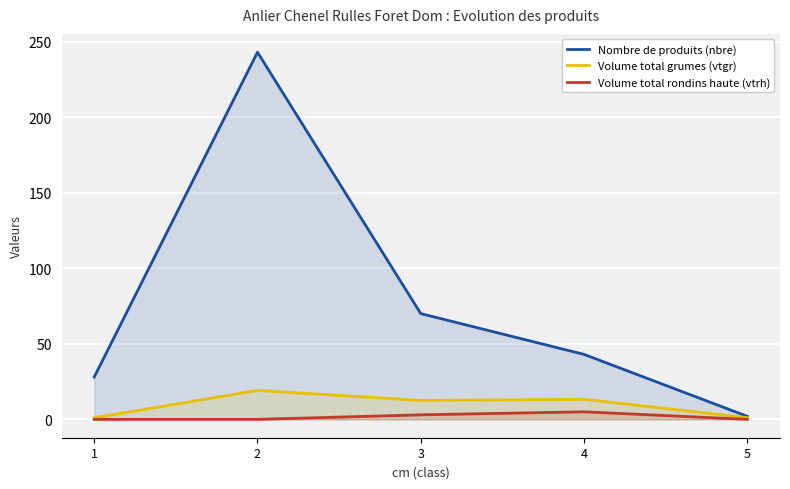

At how many categories does at least one series exceed 212?

1